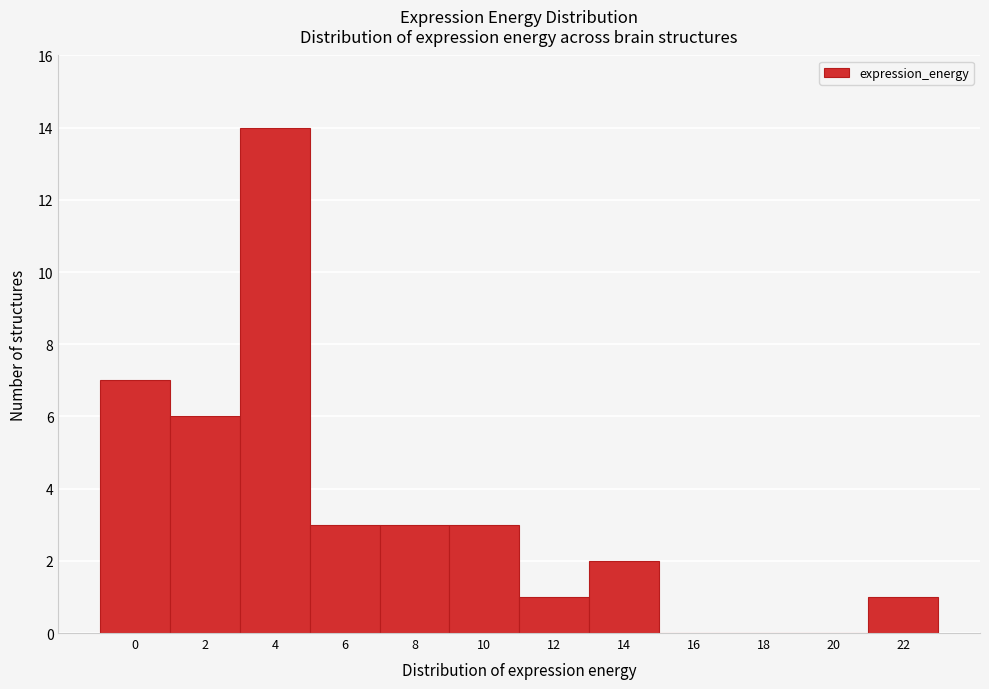

Reading left to right, what are all the values shown in this chart?

0=7	2=6	4=14	6=3	8=3	10=3	12=1	14=2	16=0	18=0	20=0	22=1